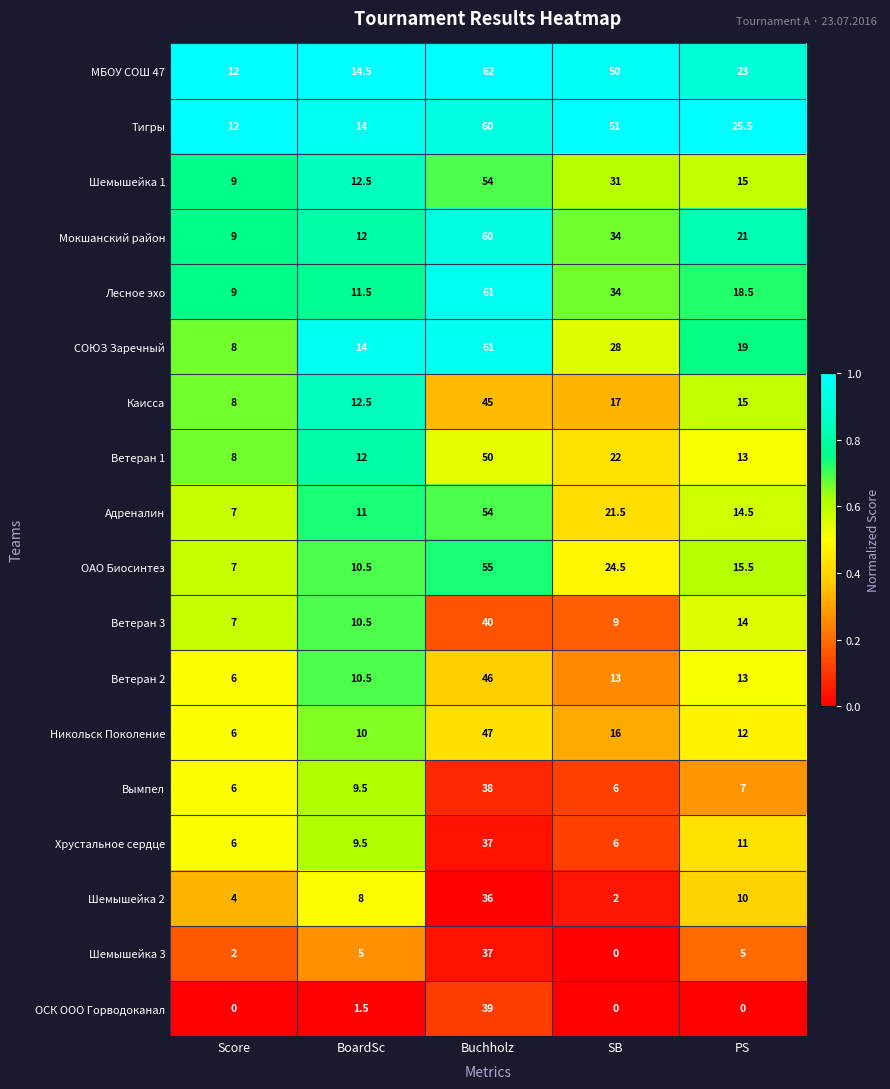

Between Buchholz and PS, which series saw the biggest shift?

Лесное эхо